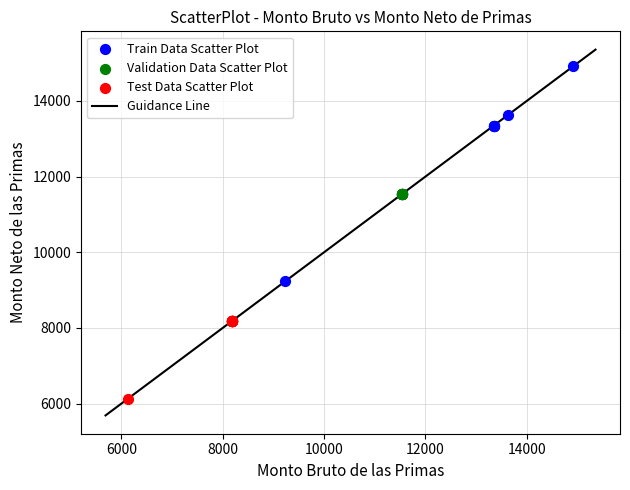

Which series has the largest Y range (max minus min)?

Train Data Scatter Plot